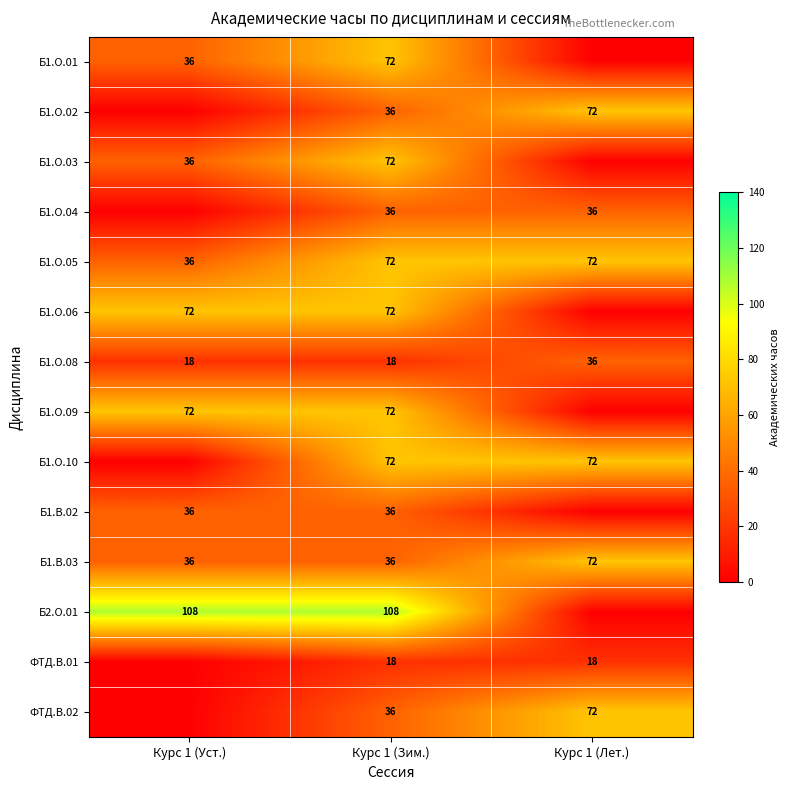

Rank the series at Курс 1 (Лет.) from highest to lowest value.

Б1.О.02, Б1.О.05, Б1.О.10, Б1.В.03, ФТД.В.02, Б1.О.04, Б1.О.08, ФТД.В.01, Б1.О.01, Б1.О.03, Б1.О.06, Б1.О.09, Б1.В.02, Б2.О.01